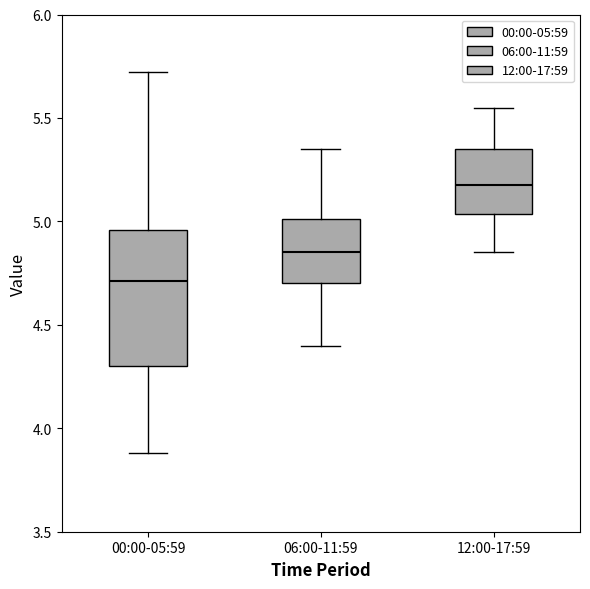

Which box has the highest median line?

12:00-17:59